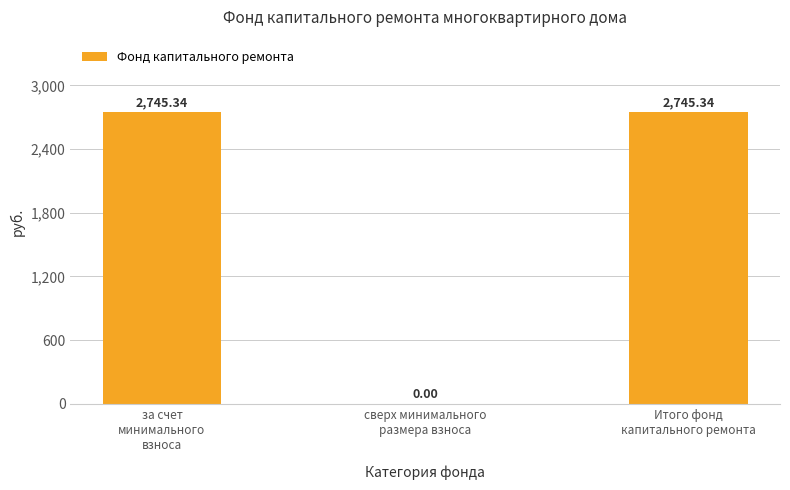

Is it true that the value at Итого фонд
капитального ремонта is 2745.3?

True